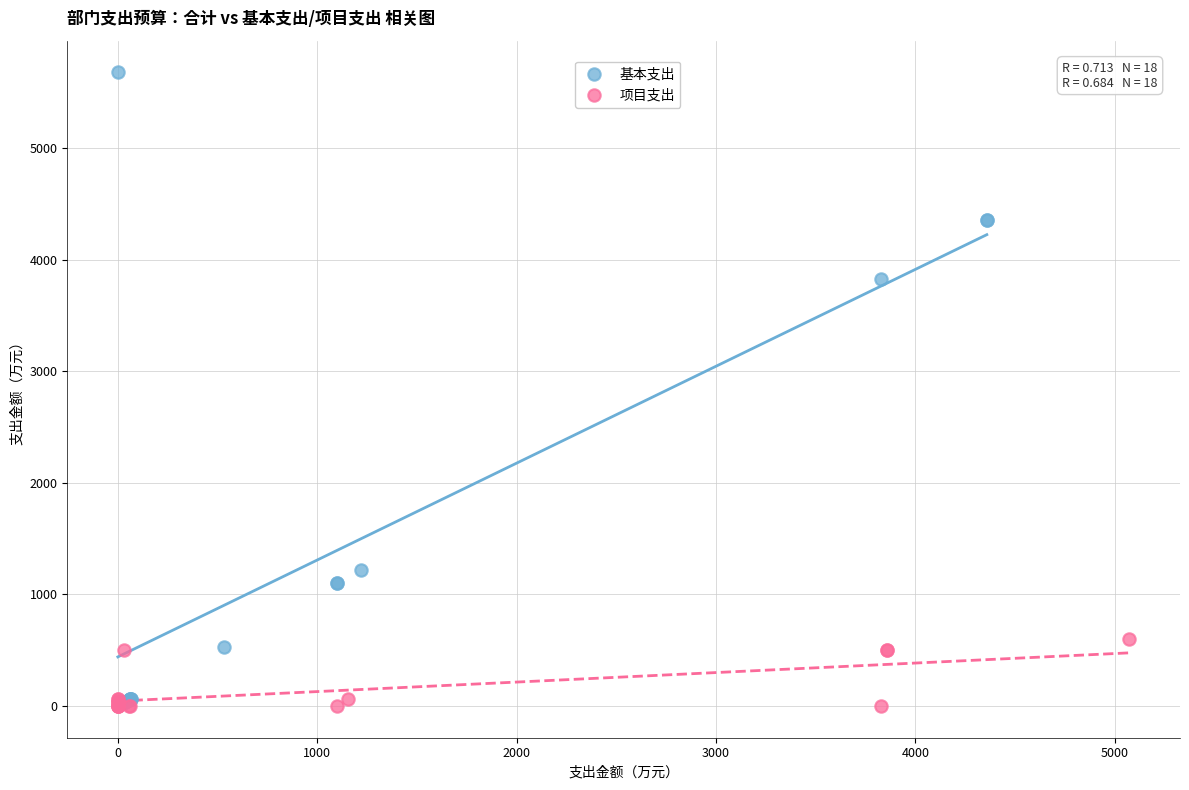

Which series has the widest spread of Y values?

基本支出